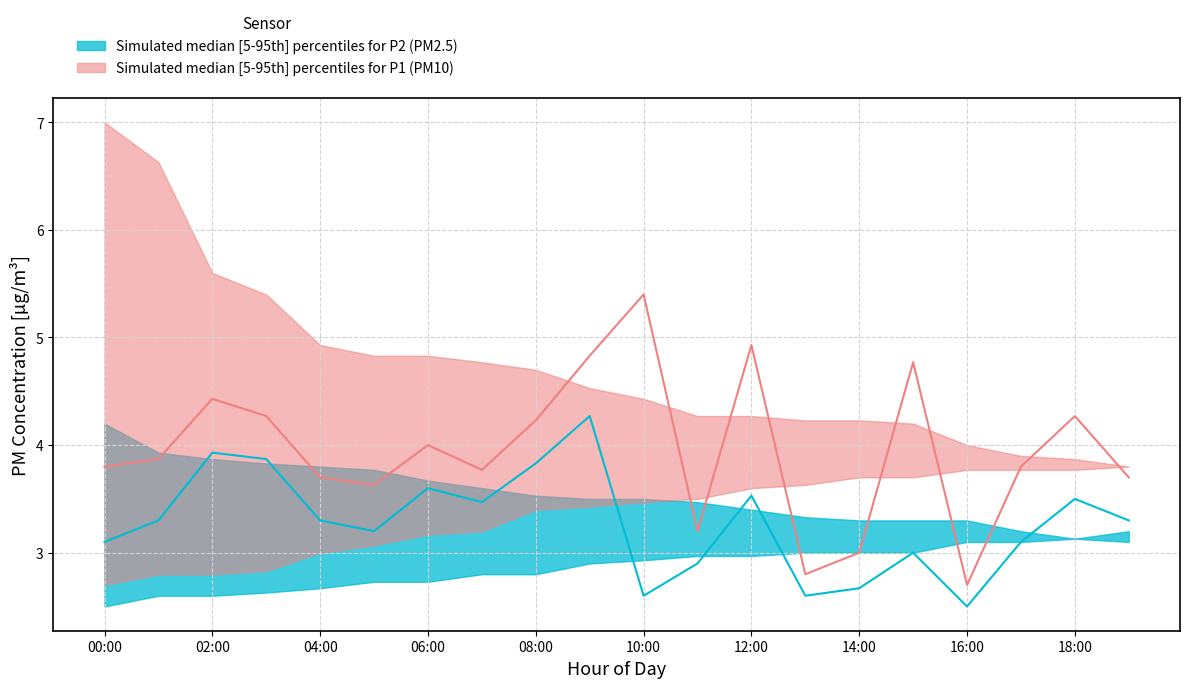

Rank the series at 10:00 from lowest to highest value.

P2_median, P2_lower, P1_lower, P2_upper, P1_upper, P1_median